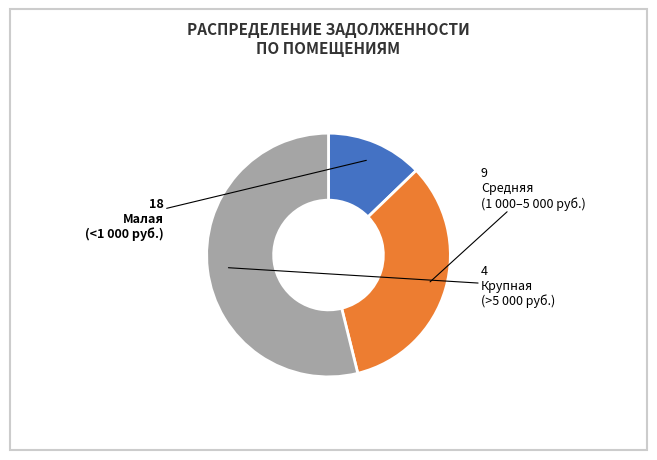

Does any single category account for the majority?

Yes